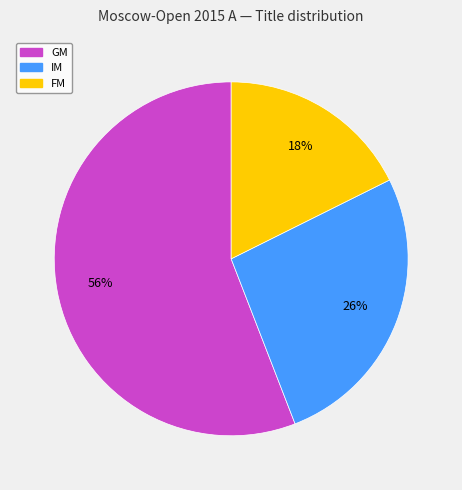

Is there any slice that represents more than half of the pie?

Yes